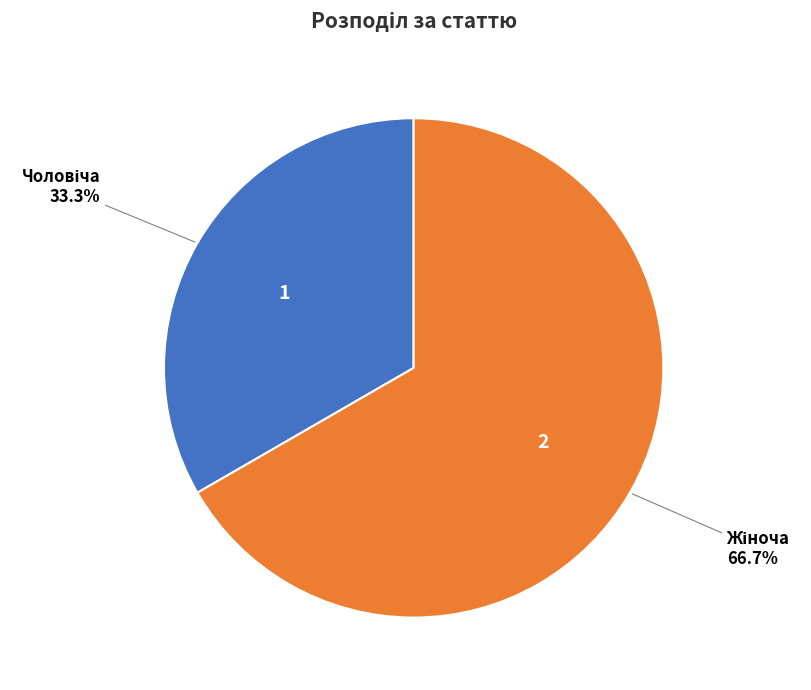

Is there any slice that represents more than half of the pie?

Yes